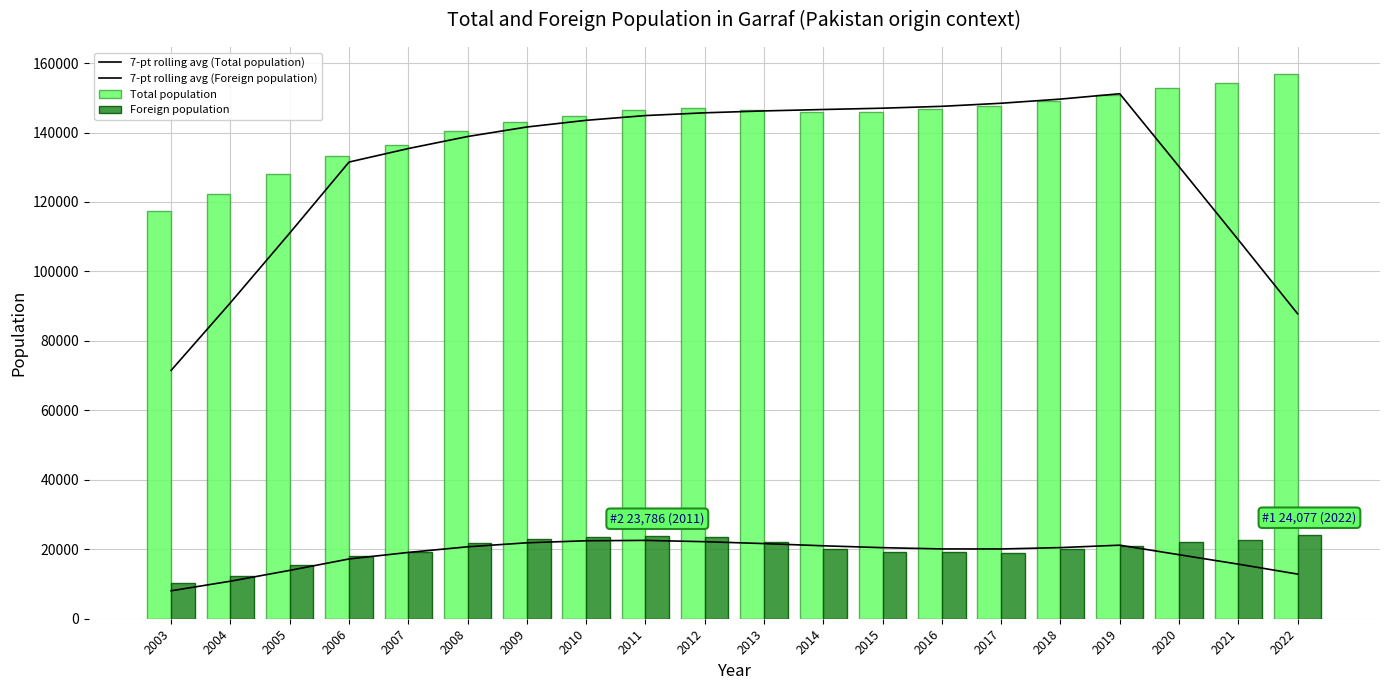

The value of 7-pt rolling avg (Foreign population) at 2018 is 20483.1. True or false?

True